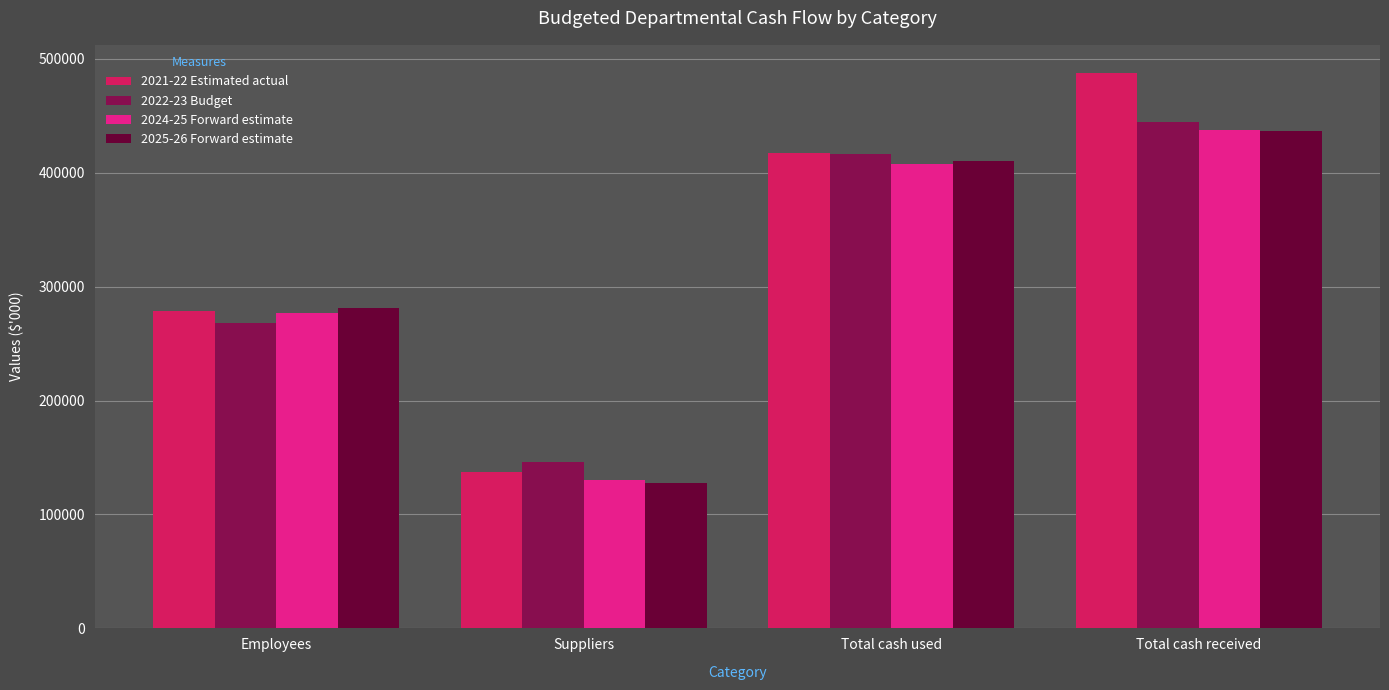

The value of 2021-22 Estimated actual at Employees is 278200. True or false?

True